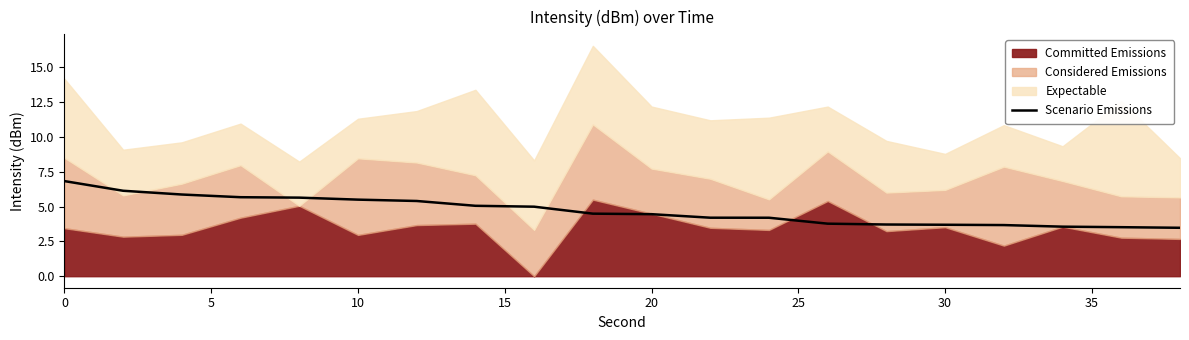

What is the maximum value for Scenario Emissions?

6.8